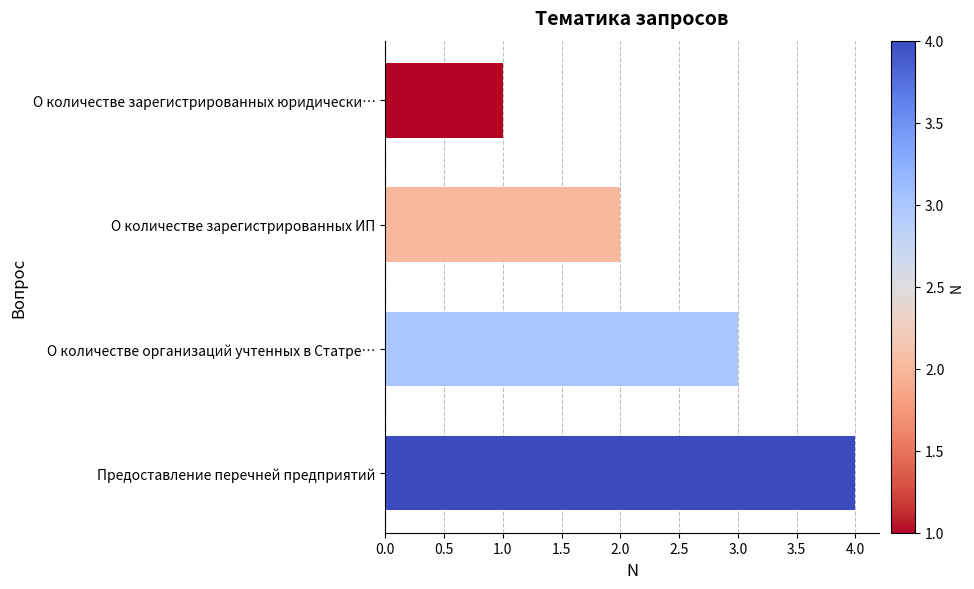

The chart shows a value of 1 at О количестве зарегистрированных юридически…. True or false?

True